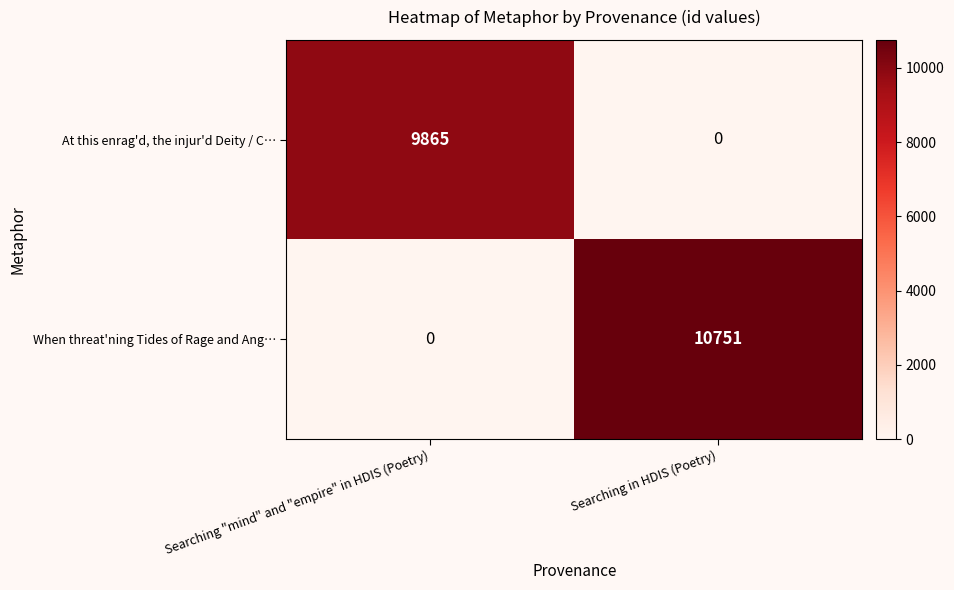

What is the maximum value shown in the chart?

10751